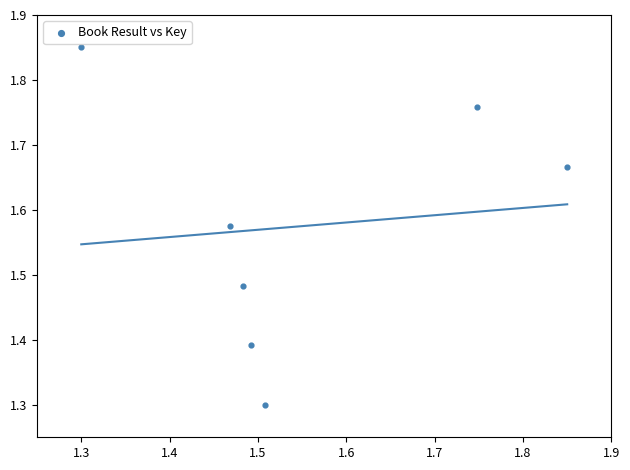

What Y value in the scatter plot is closest to 1?

1.3